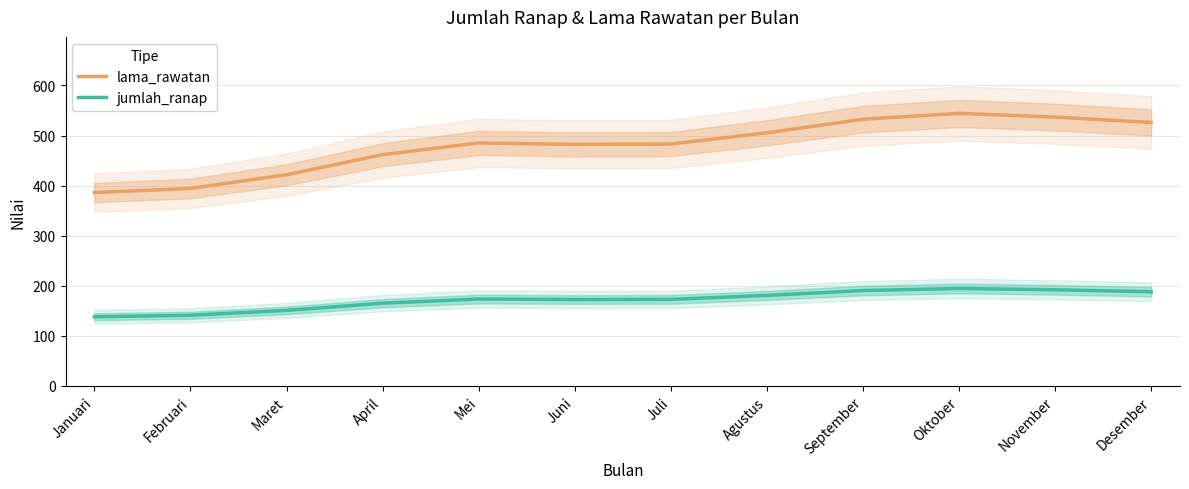

How many data points in lama_rawatan are less than 485?

6